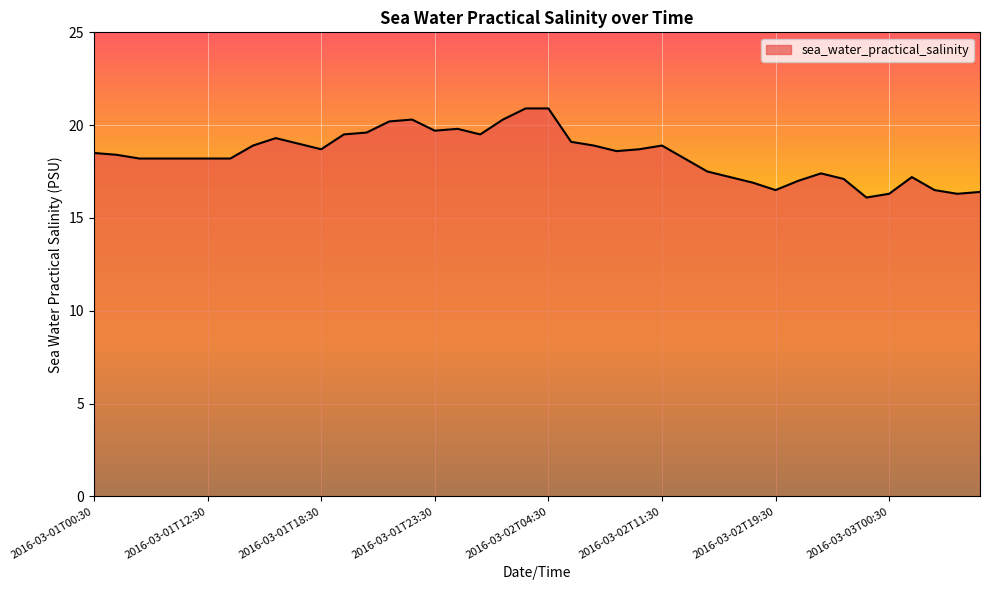

What is the smallest value displayed?

16.1